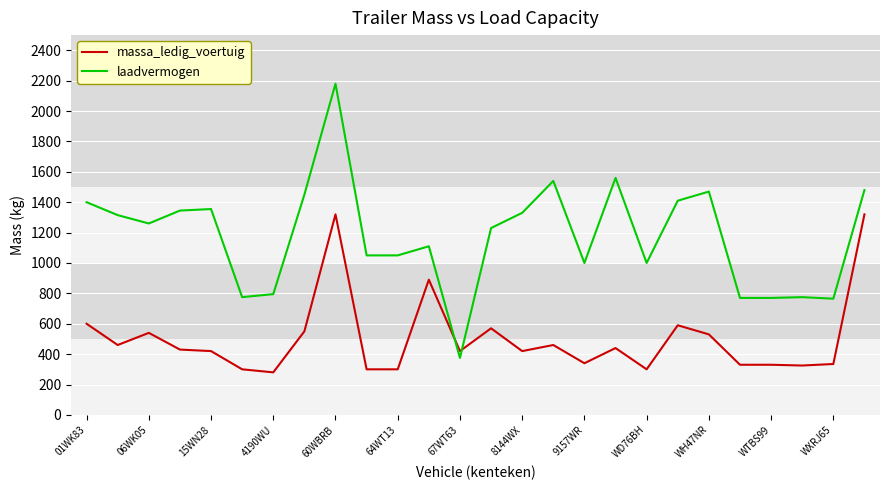

True or false: laadvermogen has more than 2 interior local peaks.

True